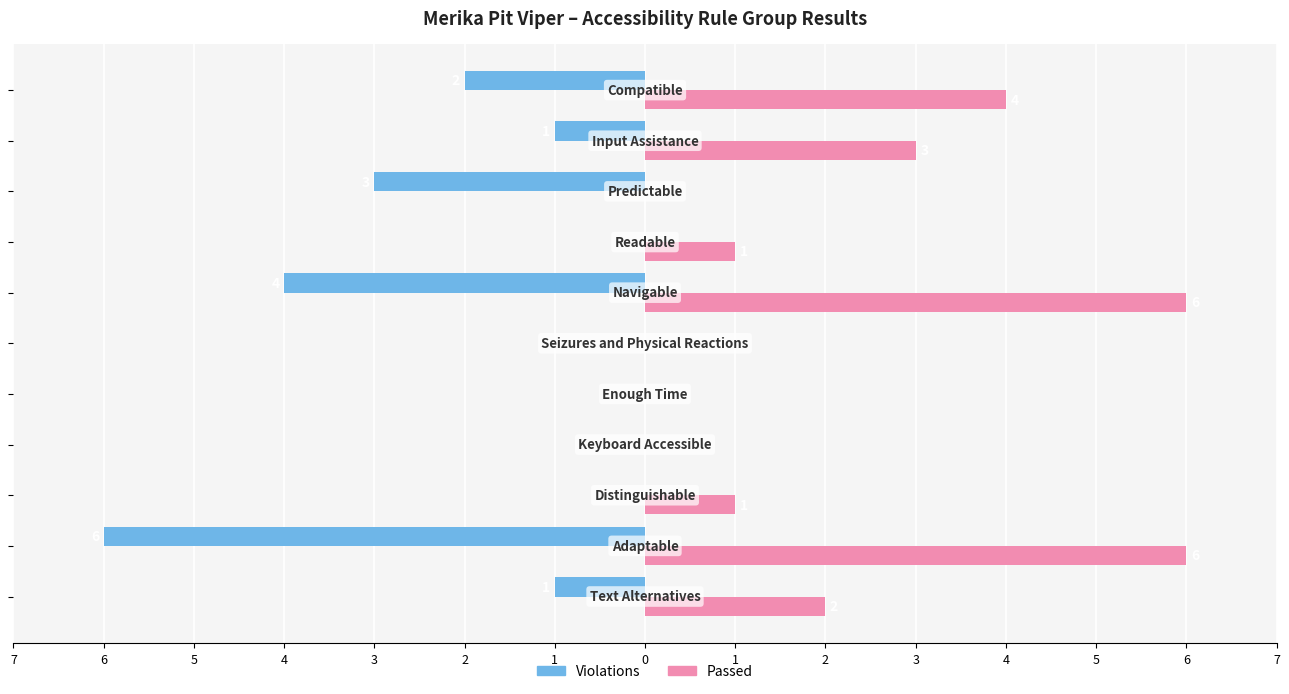

List the series in order of their peak value, highest first.

Passed, Violations